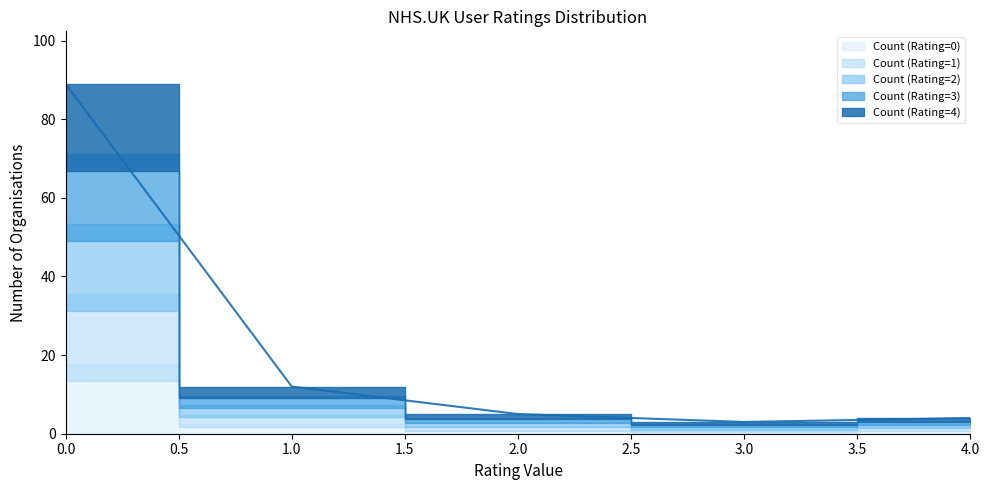

Where do Count (Rating=4) and Count (Rating=3) first cross each other?

3 and 4